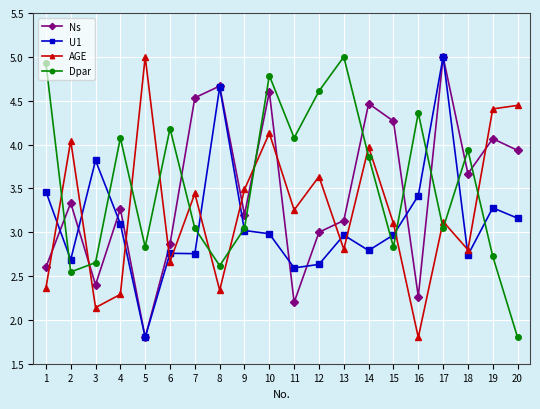

The Dpar series shows 2.6 at 8. True or false?

True